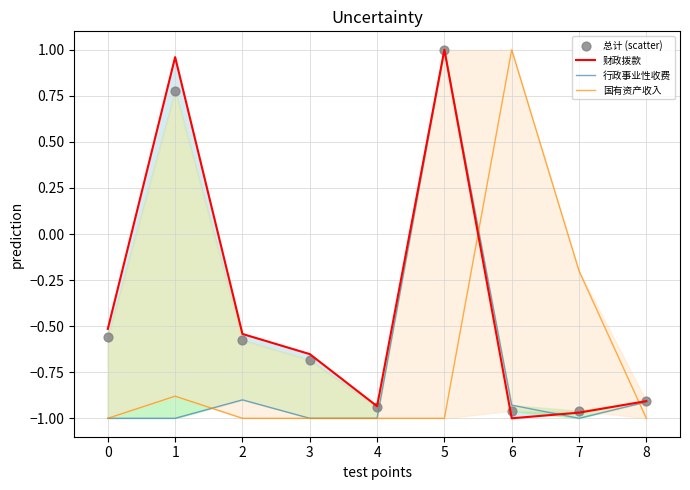

At which category is the sum across all series the highest?

5